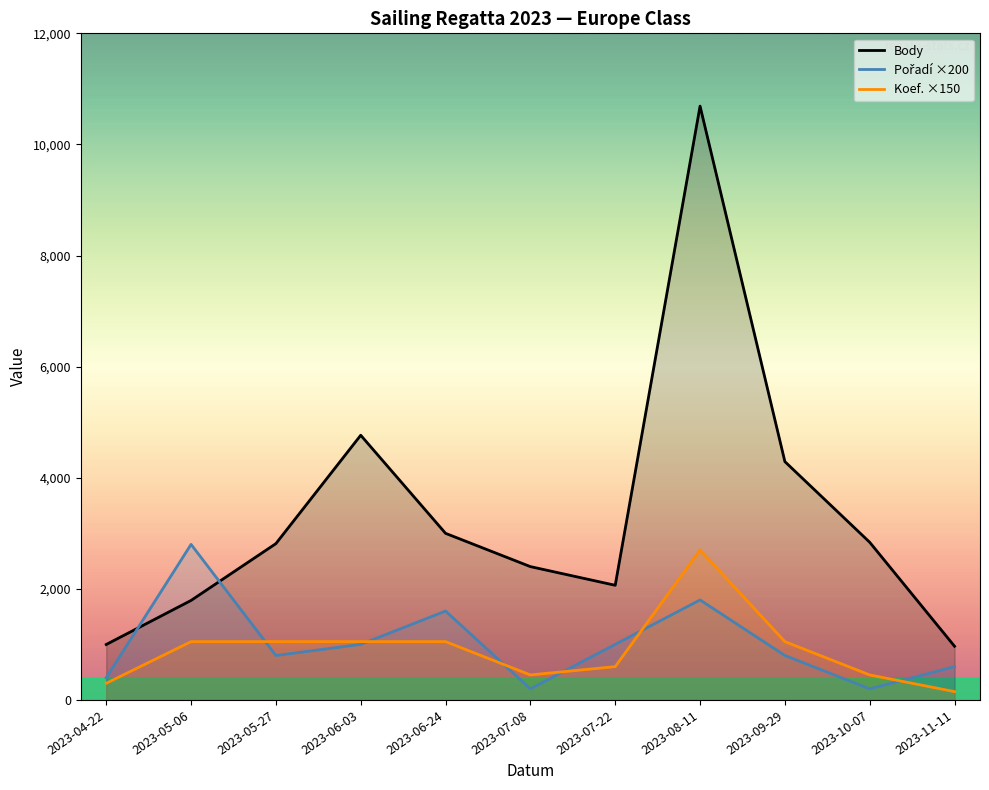

Which category has the lowest value in the Koef. ×150 series?

2023-11-11